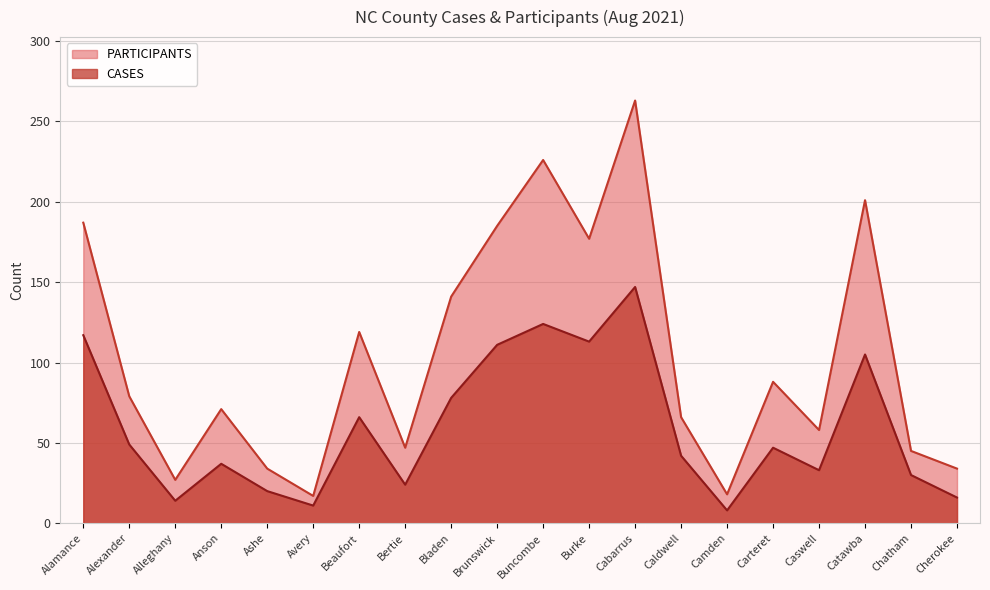

Does the chart display data point markers on the line(s)?

No